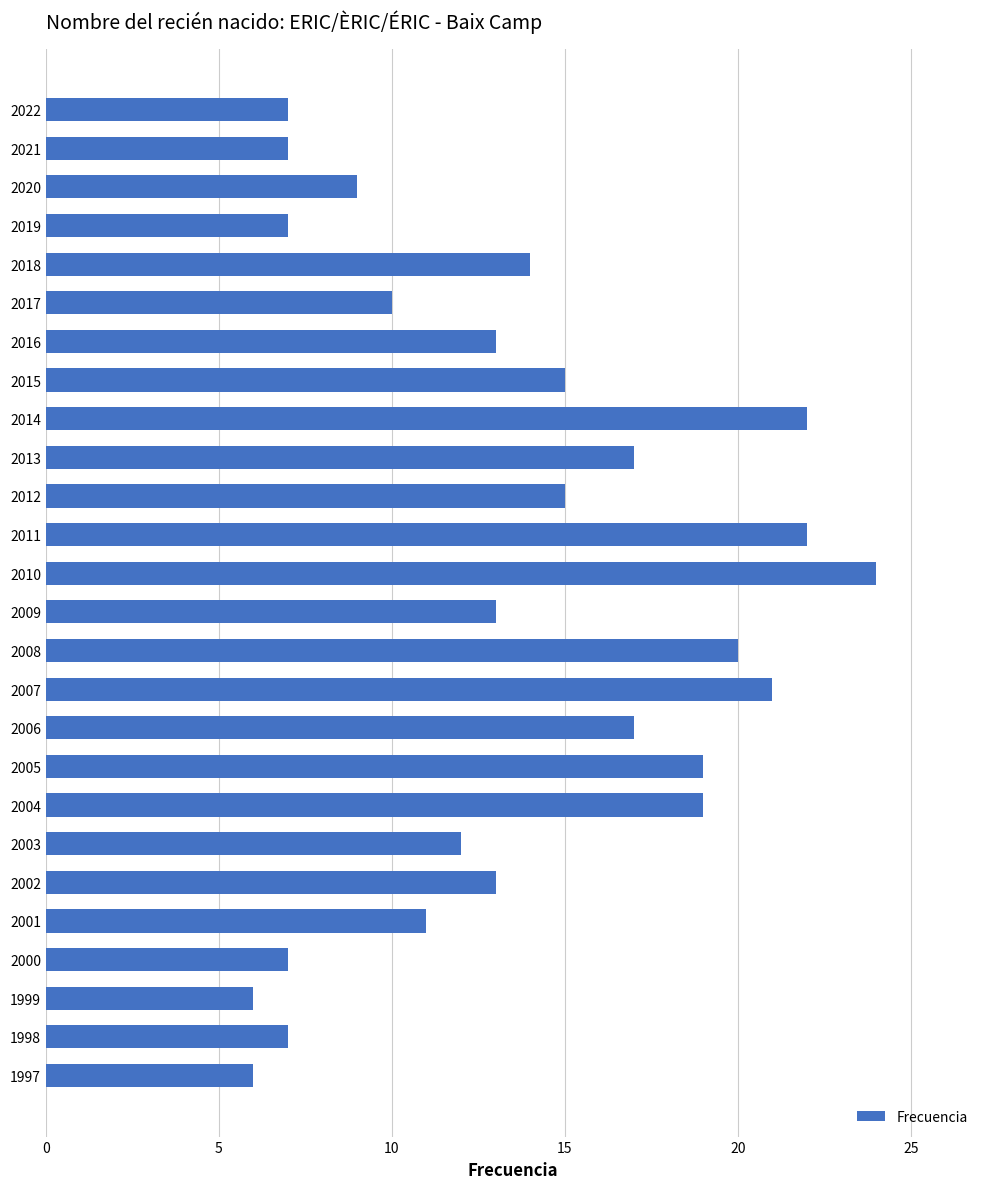

Which has a higher value, 2000 or 2015?

2015